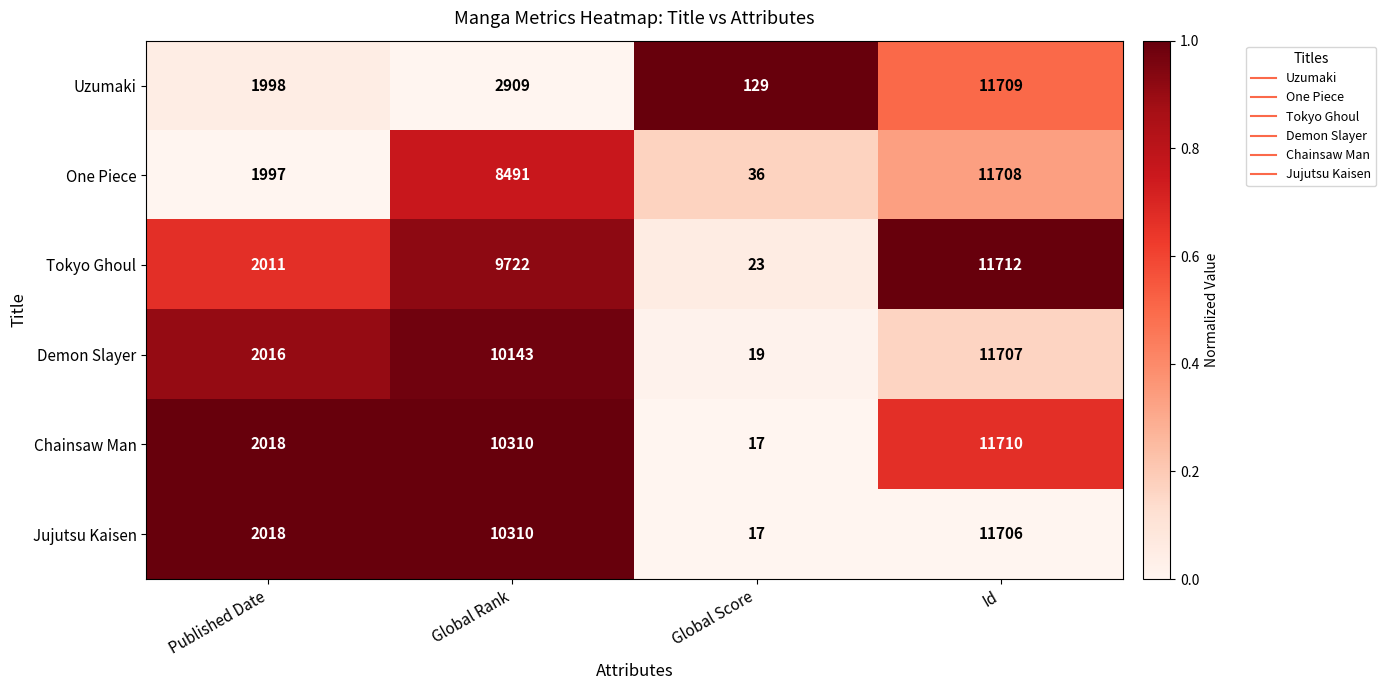

Reading right to left, transcribe all the data shown in this chart.

Uzumaki: Id=11709	Global Score=129	Global Rank=2909	Published Date=1998
One Piece: Id=11708	Global Score=36	Global Rank=8491	Published Date=1997
Tokyo Ghoul: Id=11712	Global Score=23	Global Rank=9722	Published Date=2011
Demon Slayer: Id=11707	Global Score=19	Global Rank=10143	Published Date=2016
Chainsaw Man: Id=11710	Global Score=17	Global Rank=10310	Published Date=2018
Jujutsu Kaisen: Id=11706	Global Score=17	Global Rank=10310	Published Date=2018